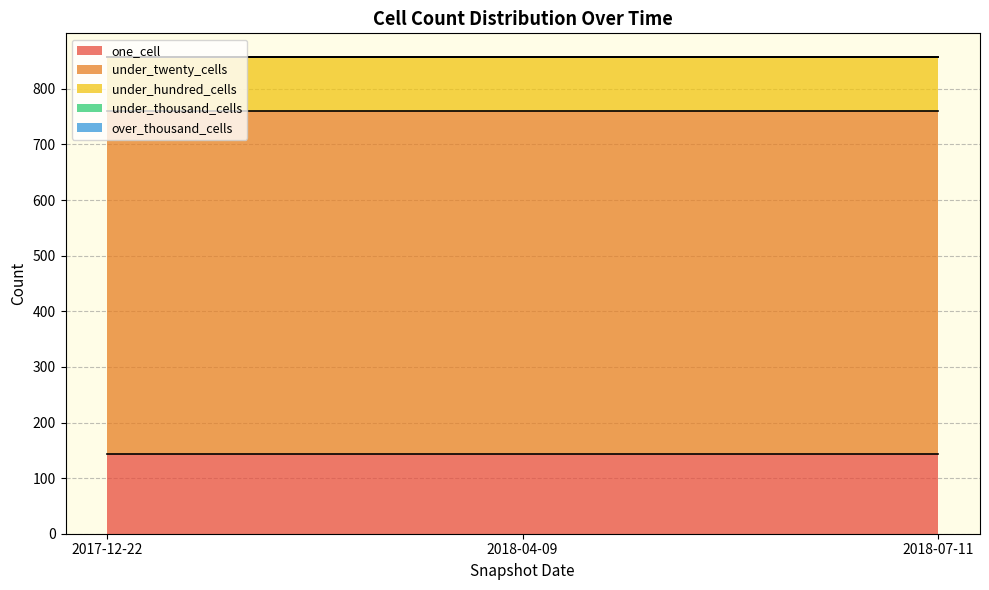

Between 2018-07-11 and 2017-12-22, which is larger?

2018-07-11